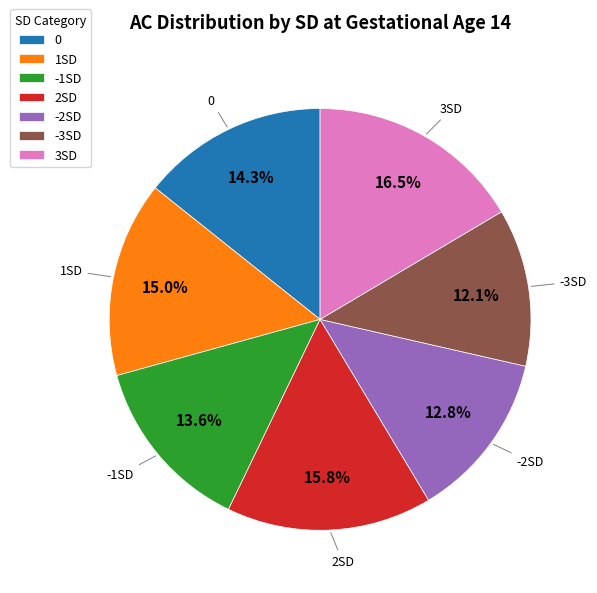

To the nearest percent, what percentage of the pie is -3SD?

12%